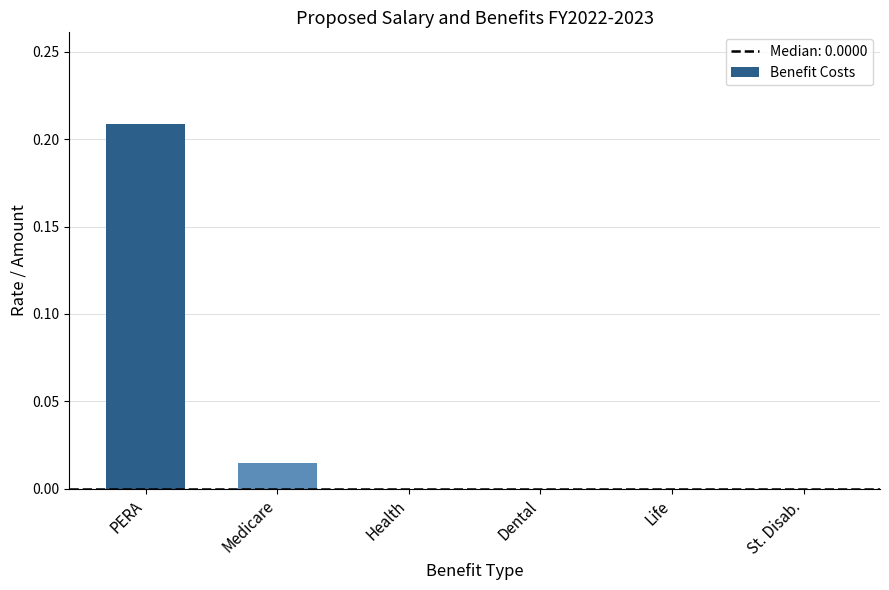

Which label corresponds to the largest value in the chart?

PERA